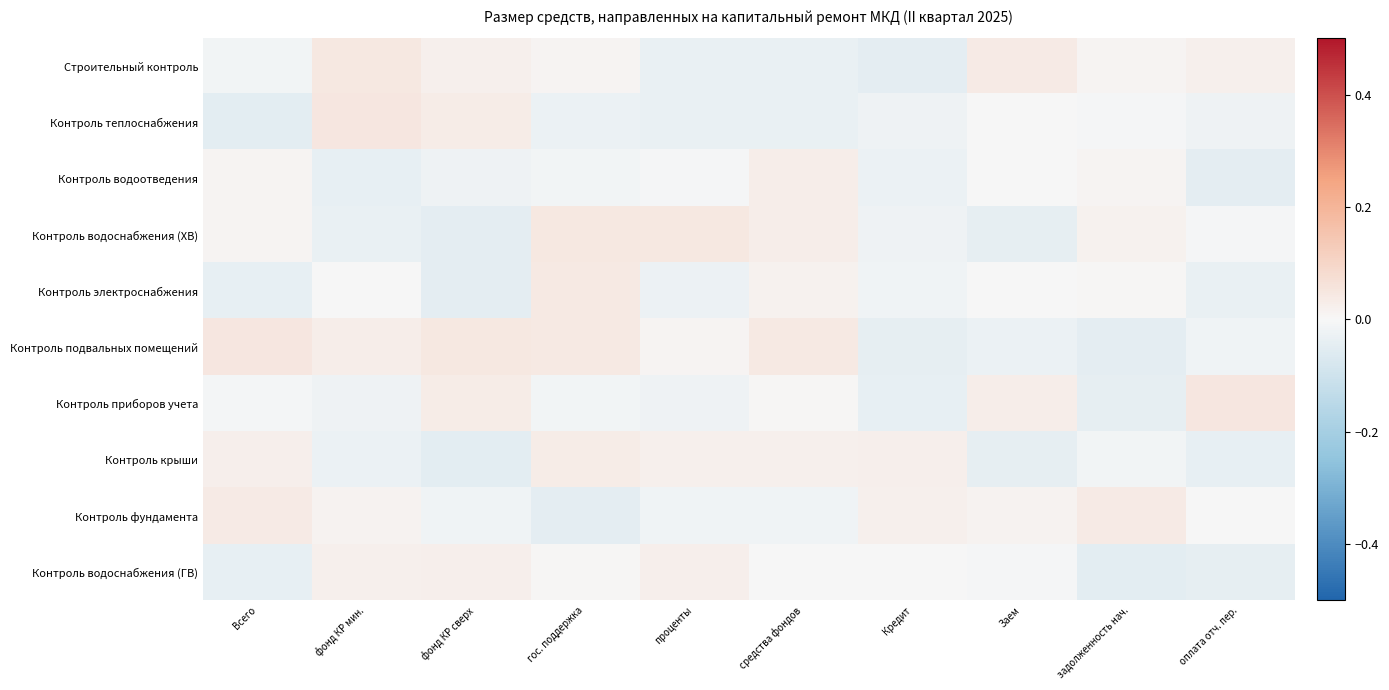

Between гос. поддержка and Заем, which series saw the biggest shift?

Контроль водоснабжения (ХВ)